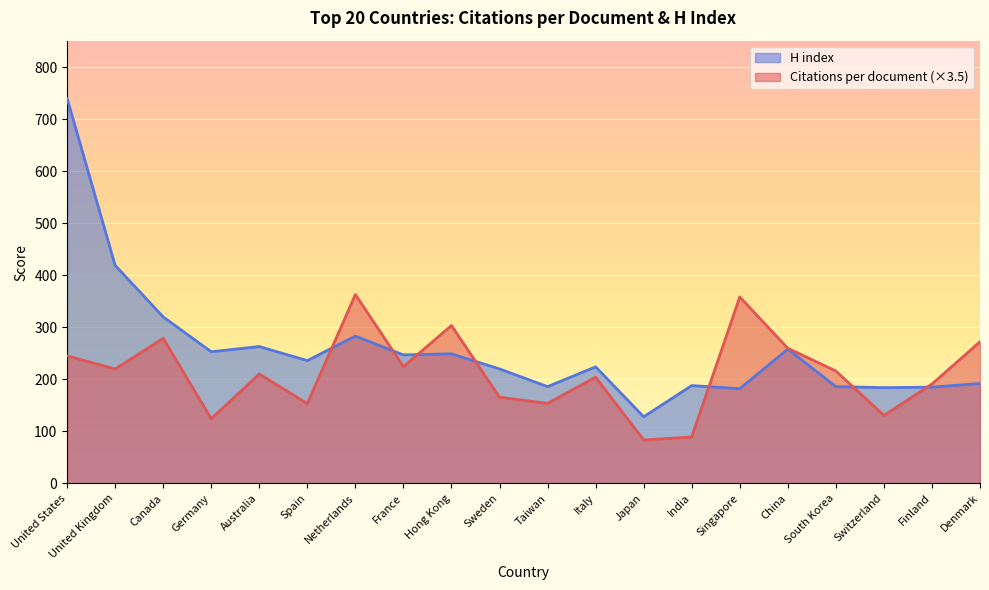

At which label is Citations per document closest to 223?

France